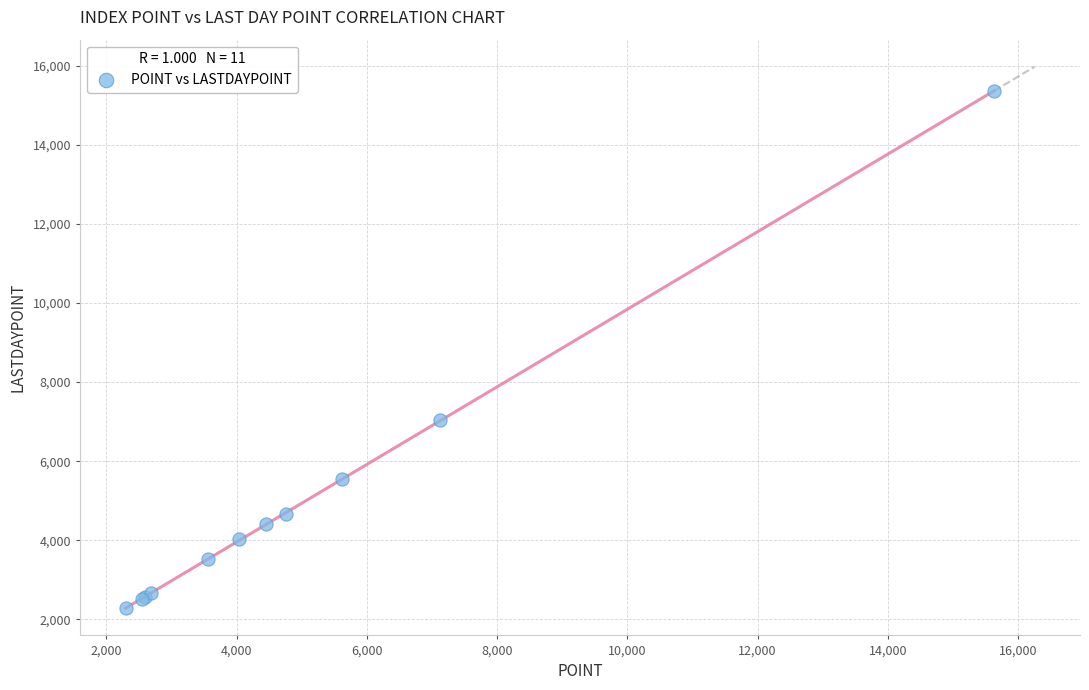

What Y value in the scatter plot is closest to 8815?

7052.4